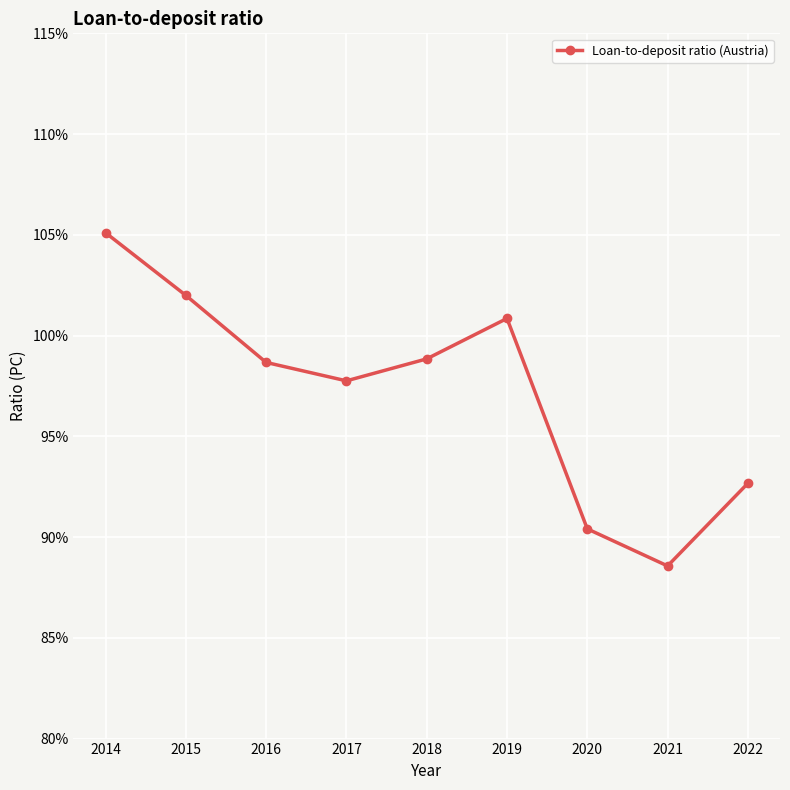

Which has a higher value, 2015 or 2022?

2015